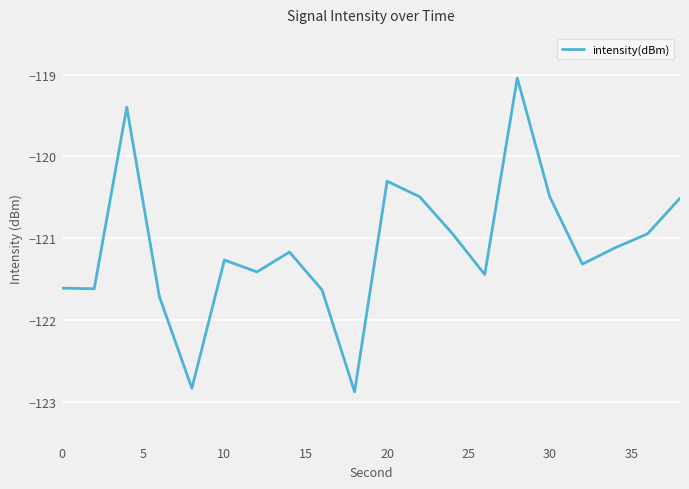

What is the average value?

-121.1